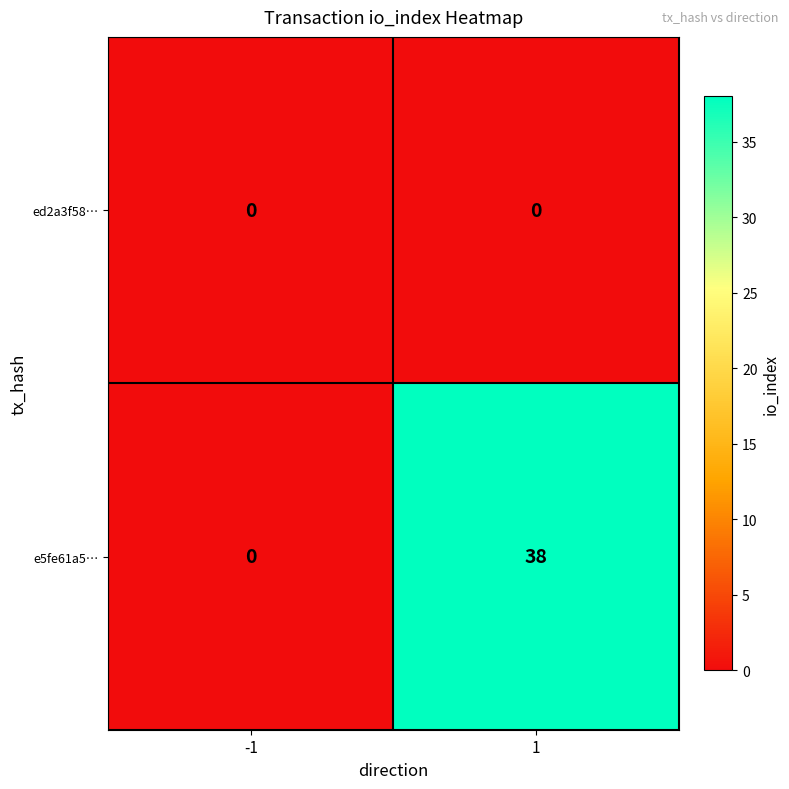

How many categories are shown in the chart?

2